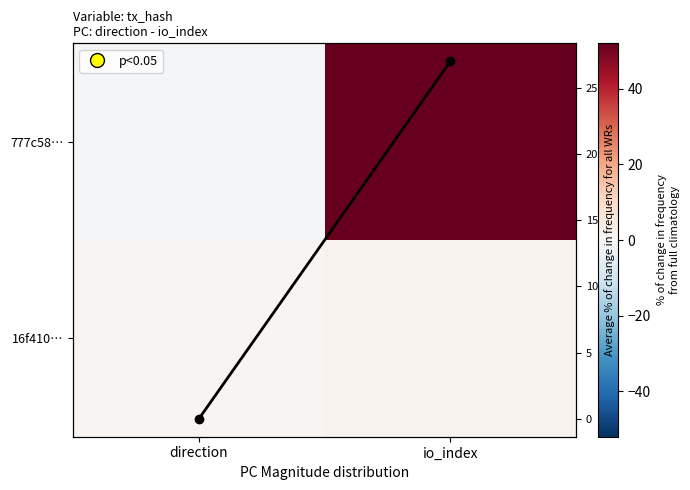

Is it true that avg per column equals 18 at io_index?

False